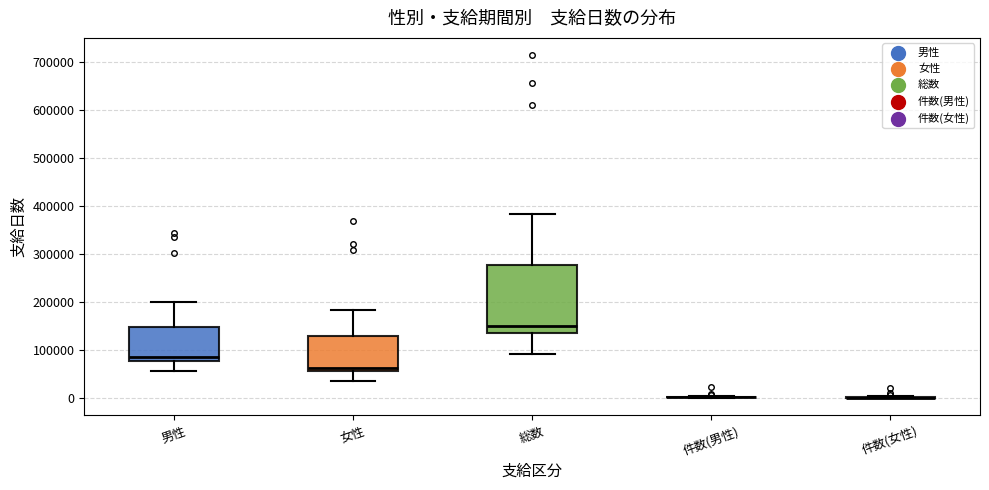

Reading left to right, transcribe this box plot: for each box, give where its median line is, the range the box spans, and where its two whiskers end, as read against the y-axis. The values are not printed on the chart, so give them approximately, as read against the axis.

男性: median 90000, box 80000 to 150000, whiskers 60000 to 200000
女性: median 60000 (just above the box's lower edge), box 60000 to 130000, whiskers 40000 to 180000
総数: median 150000, box 140000 to 280000, whiskers 90000 to 380000
件数(男性): box collapsed to a line at 0, whiskers 0 to 10000
件数(女性): box collapsed to a line at 0, whiskers 0 to 0